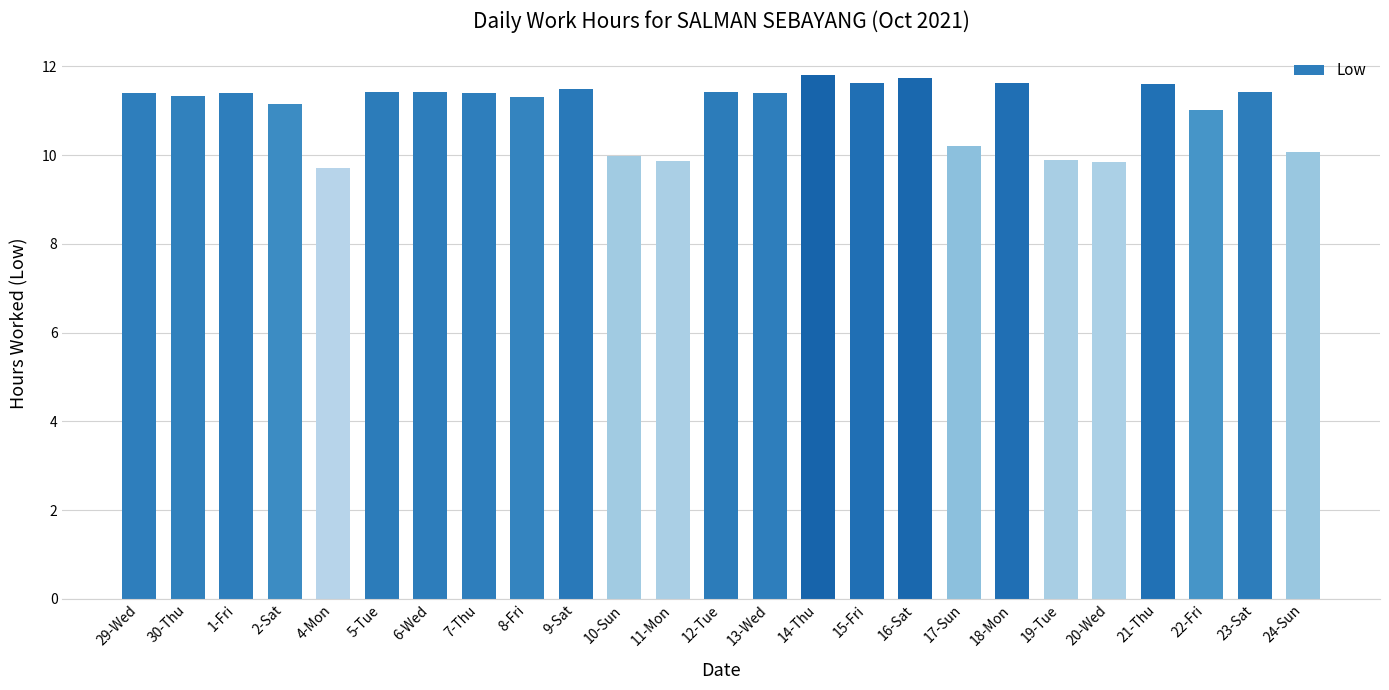

True or false: the data shows 11.6 at 15-Fri.

True